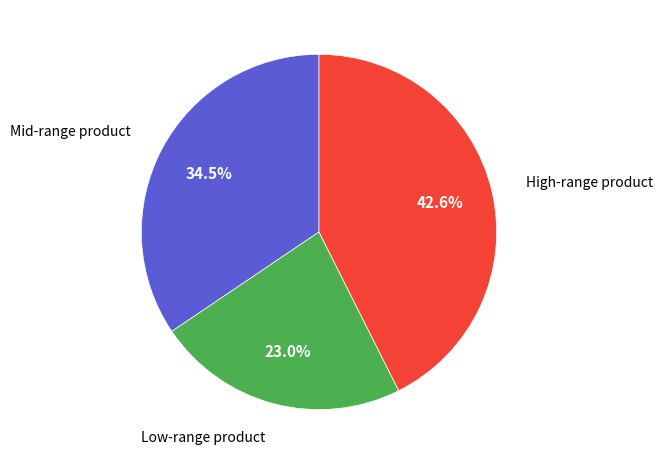

Count the number of slices in the pie.

3